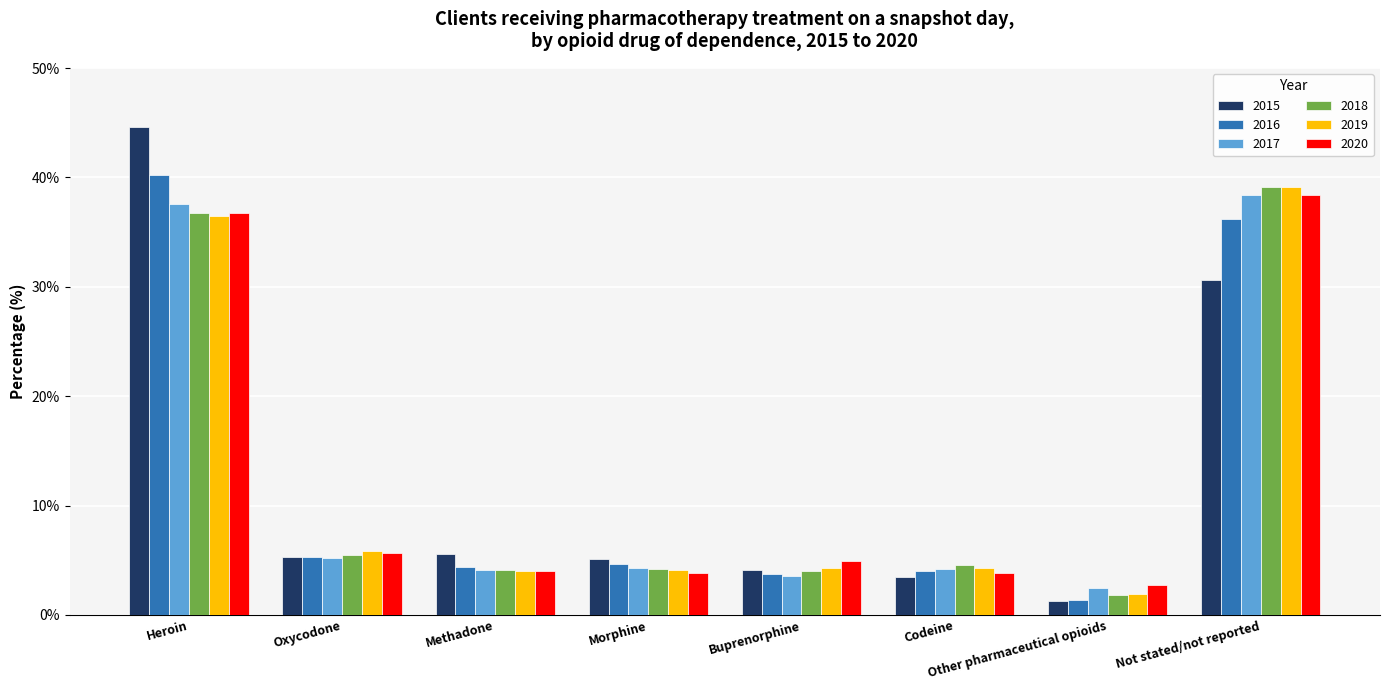

Which series has the largest range (max minus min)?

2015